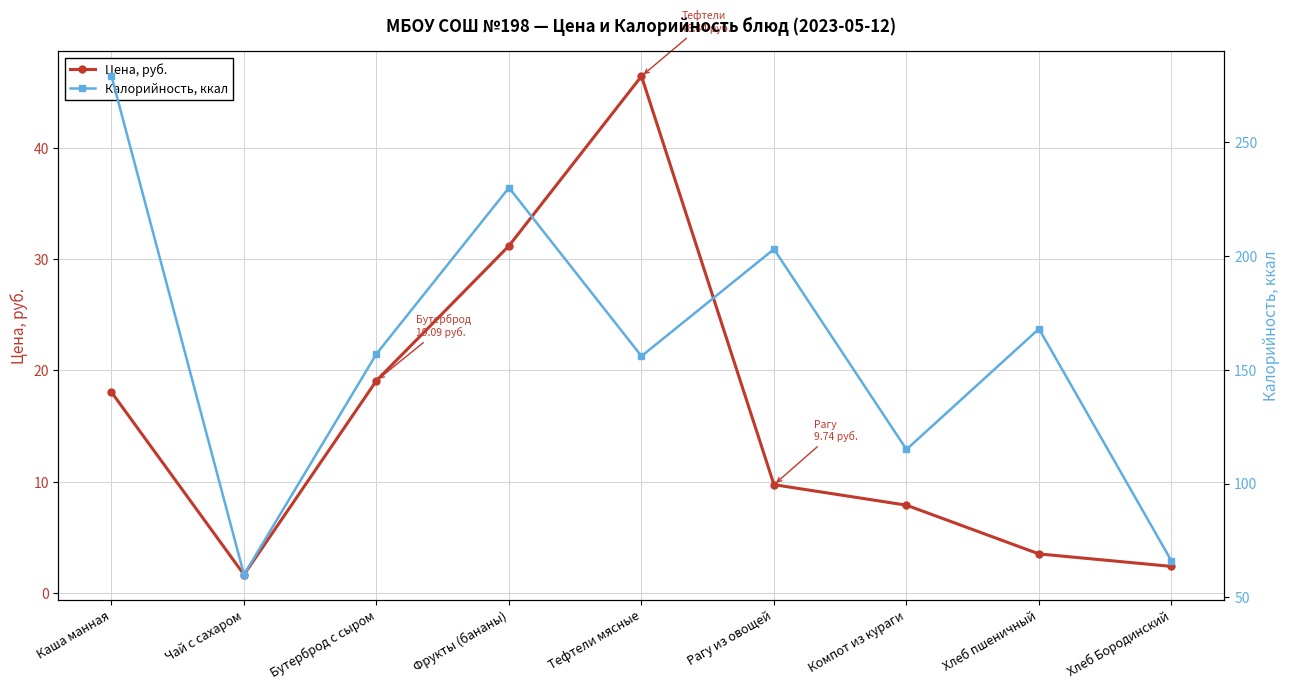

What is the smallest value displayed?

1.7